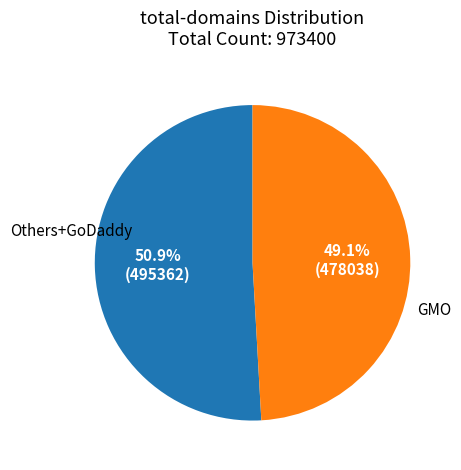

Is there any slice that represents more than half of the pie?

Yes